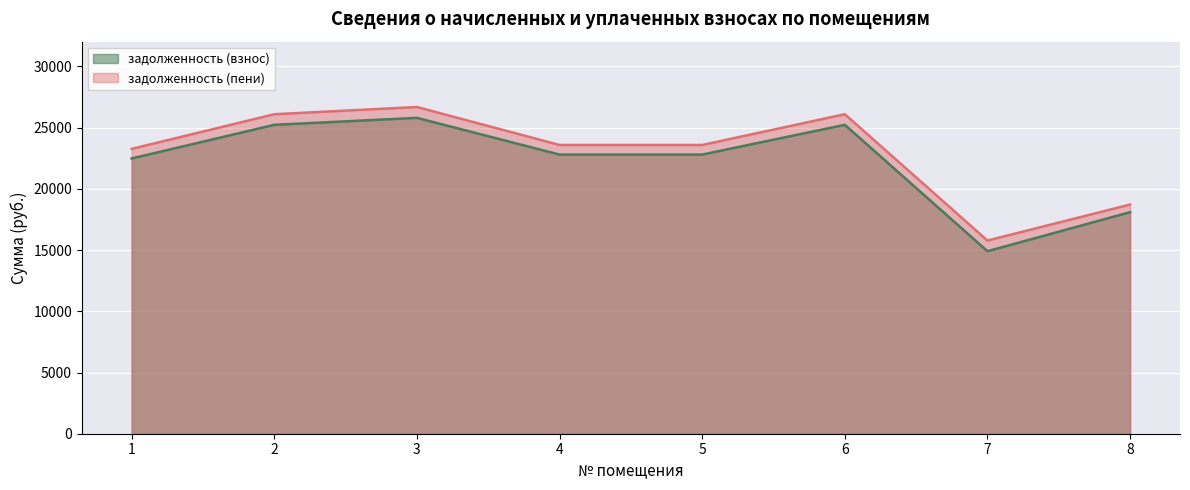

The value of задолженность (взнос) at 6 is 25233.4. True or false?

True